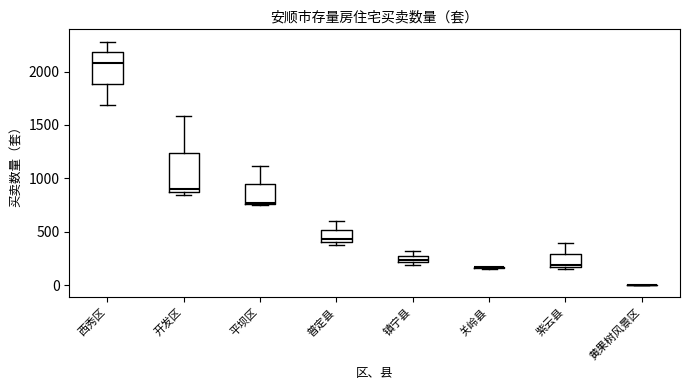

Where is the lower edge of the box for 平坝区 on the y-axis? The values are not printed on the chart, so give them approximately, as read against the axis.

750